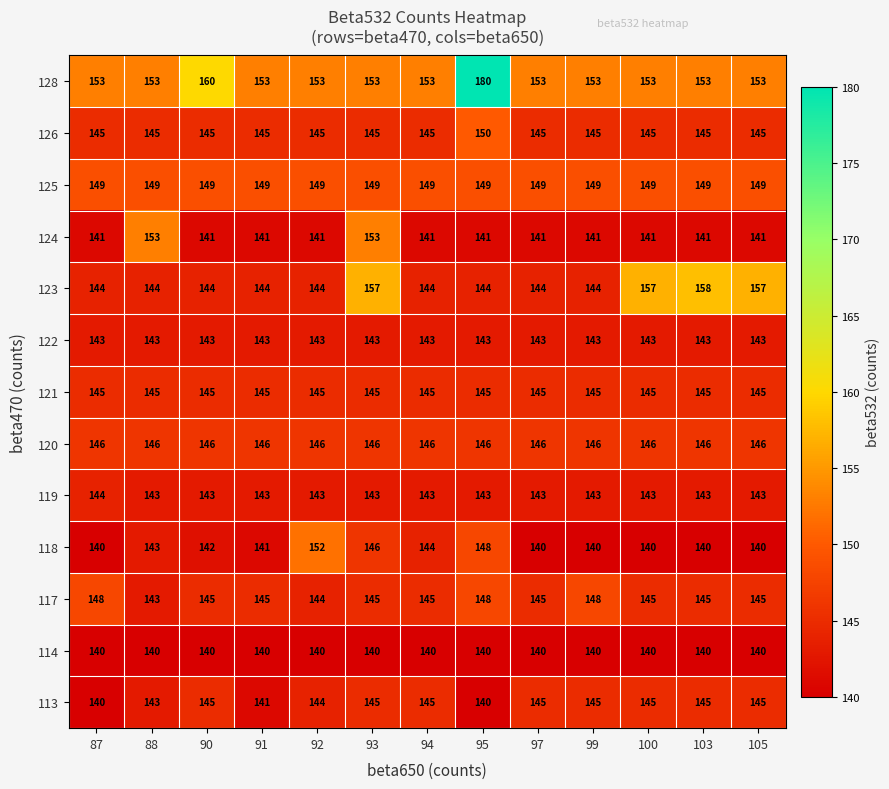

At which label is 128 closest to 166?

90